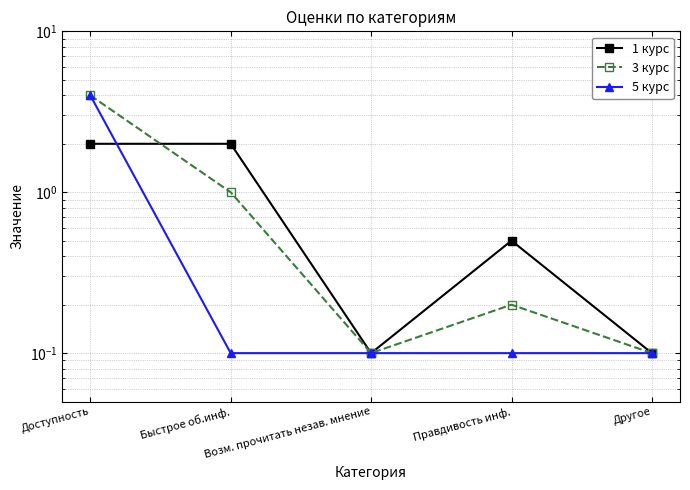

What is the total value across all series at Возм. прочитать незав. мнение?

0.3